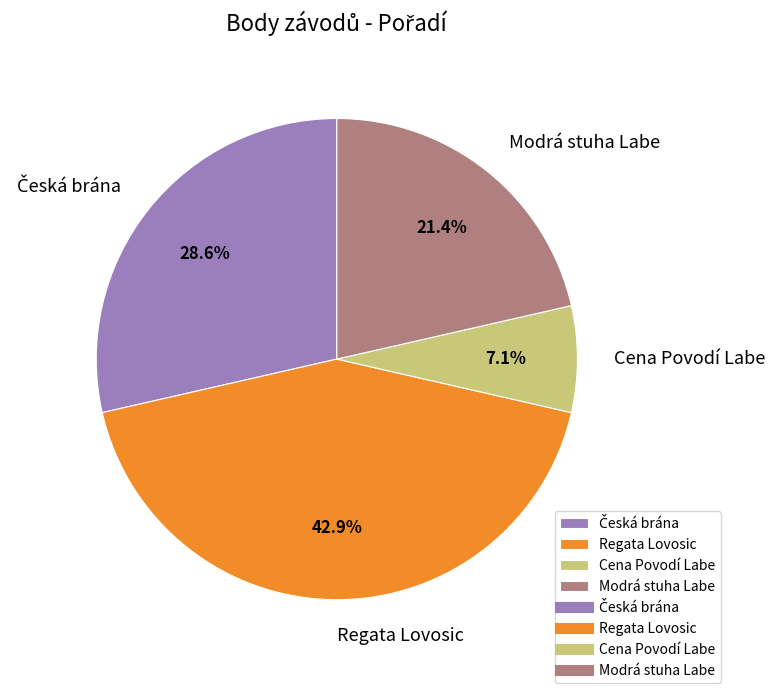

What is the ratio of the value at Regata Lovosic to the value at Modrá stuha Labe?

2.0